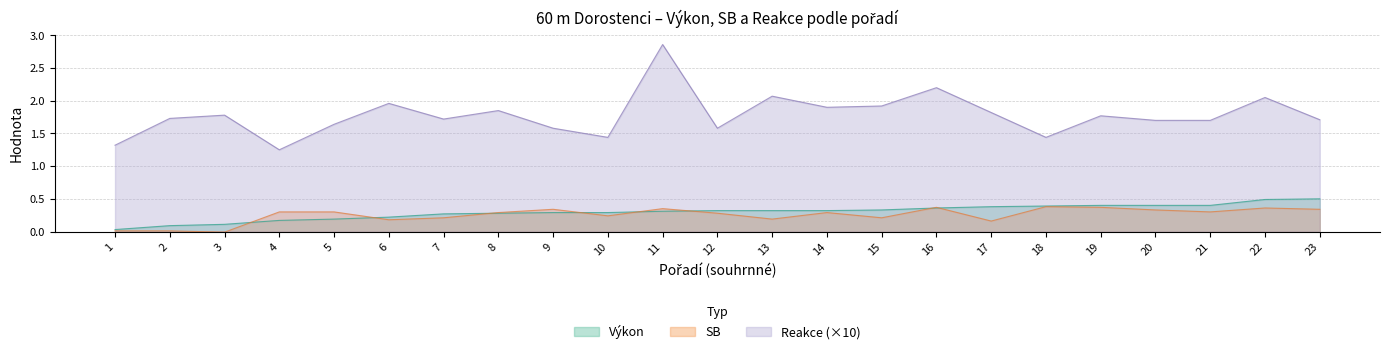

At which category is the sum across all series the highest?

11